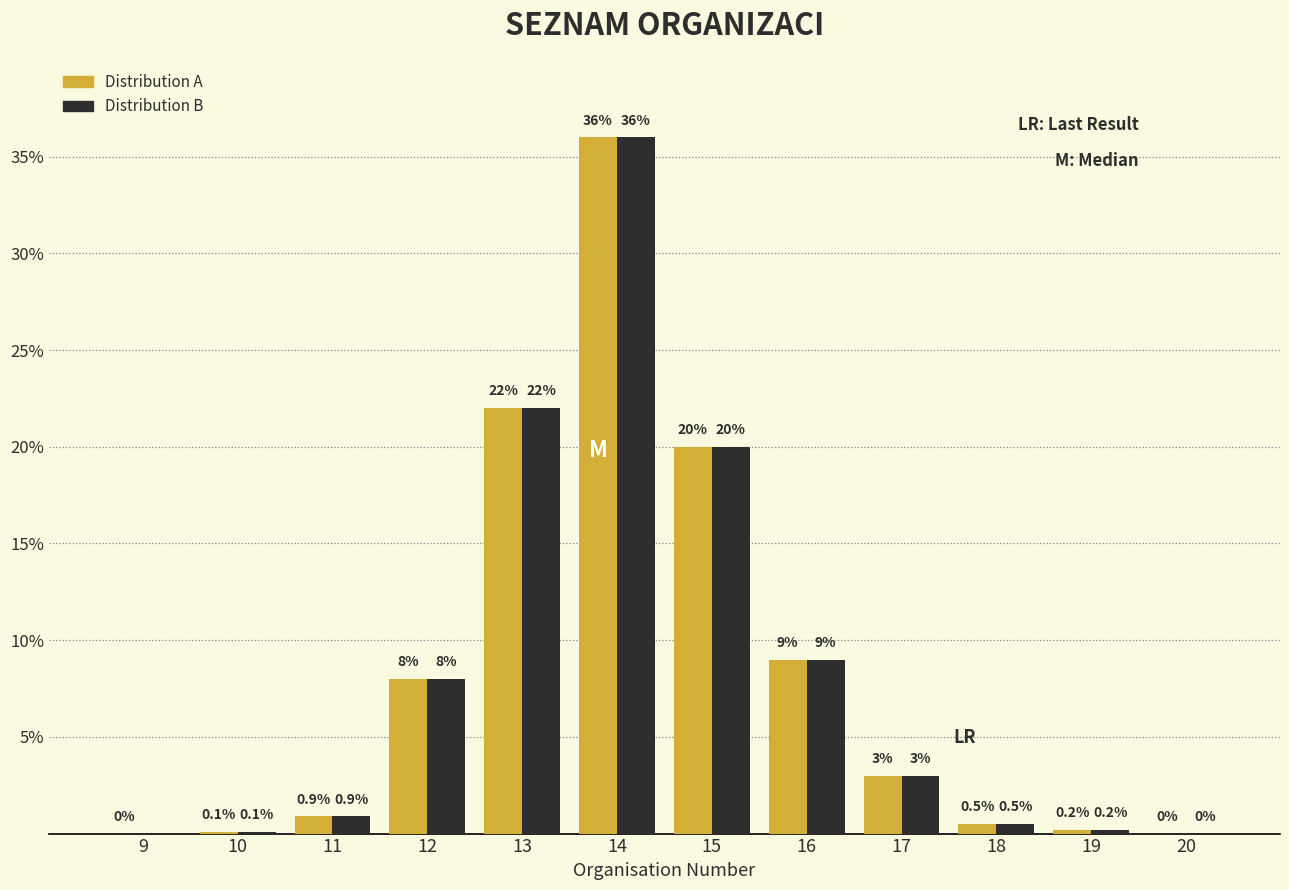

Reading right to left, what are all the values shown in this chart?

Distribution A: 20=0.0	19=0.2	18=0.5	17=3.0	16=9.0	15=20.0	14=36.0	13=22.0	12=8.0	11=0.9	10=0.1	9=0.0
Distribution B: 20=0.0	19=0.2	18=0.5	17=3.0	16=9.0	15=20.0	14=36.0	13=22.0	12=8.0	11=0.9	10=0.1	9=0.0